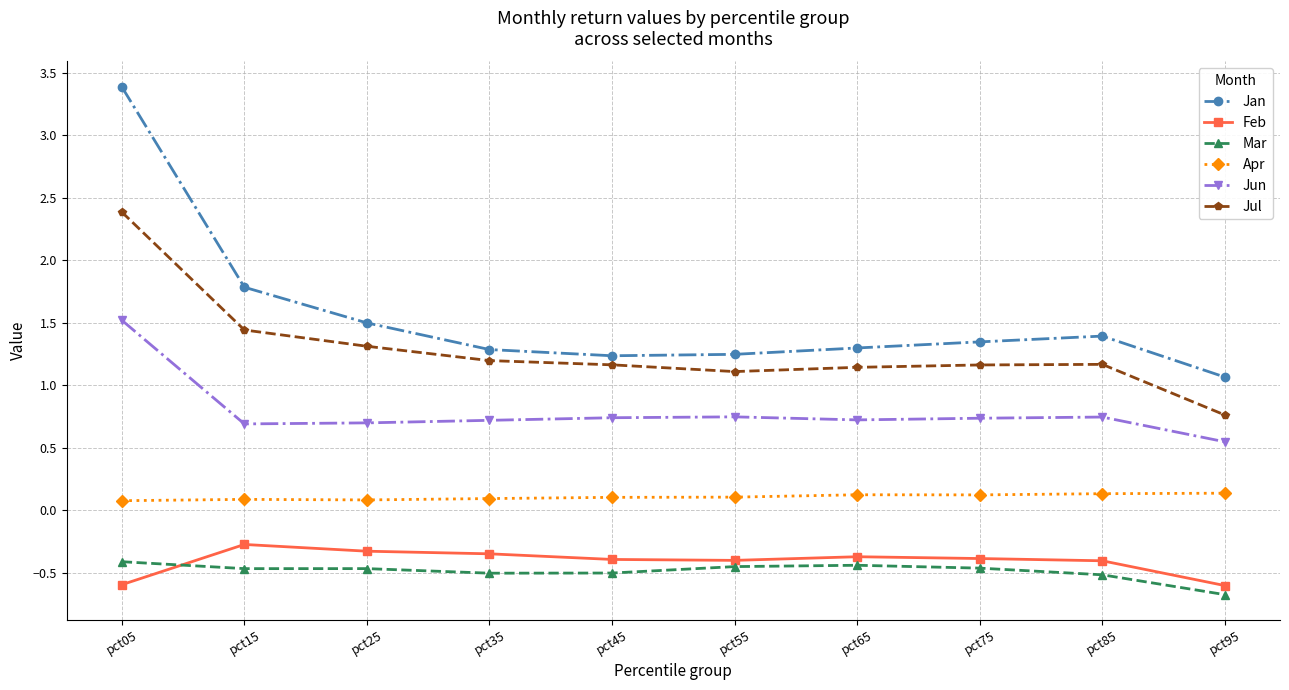

True or false: Apr and Feb intersect in this chart.

False